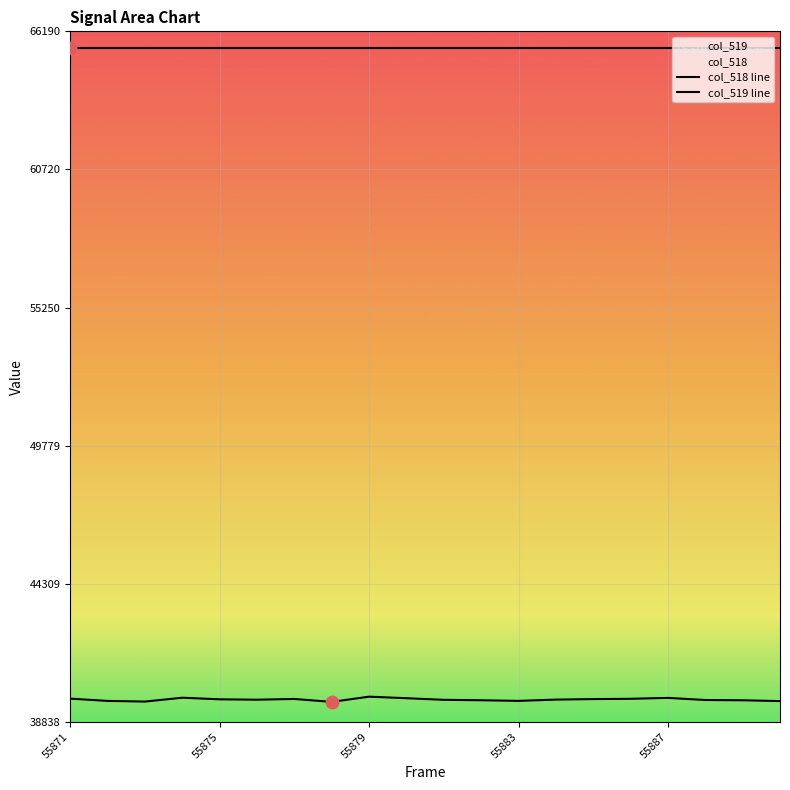

At which category is the sum across all series the highest?

55879